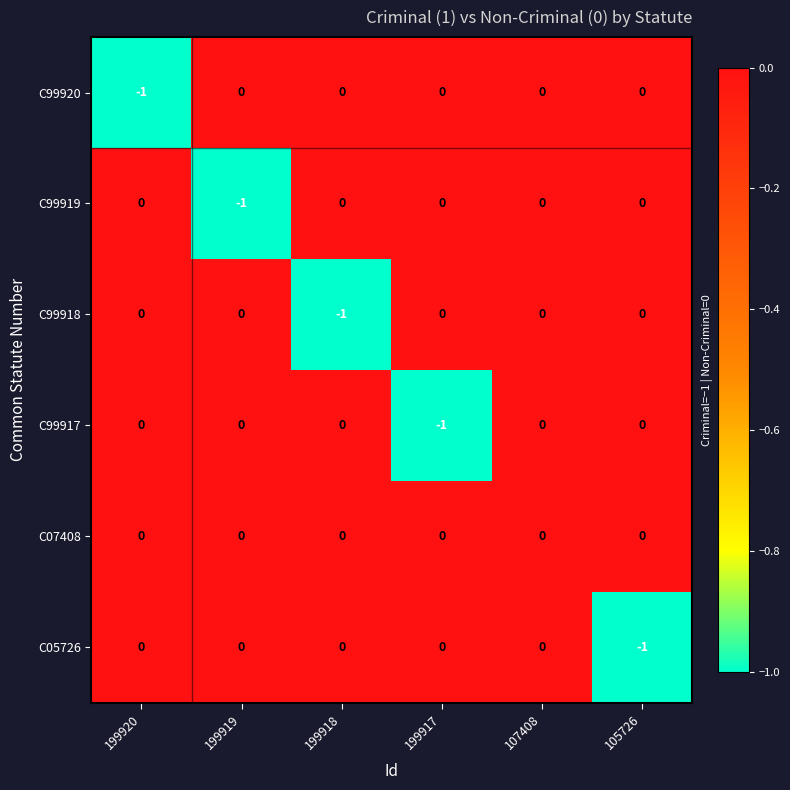

Is it true that C99919 equals 0 at 105726?

True